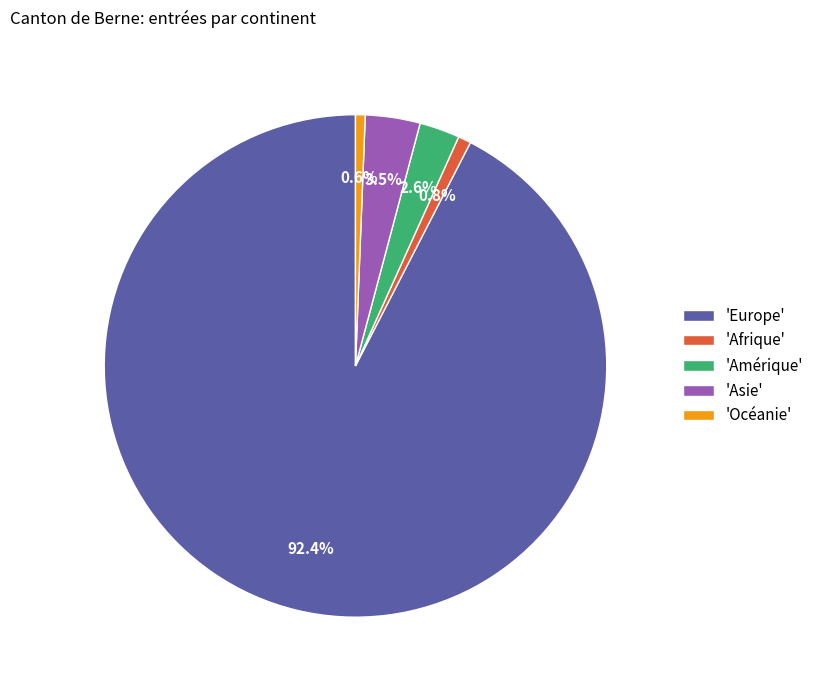

How much of the chart is everything except 'Asie'?

96.5%